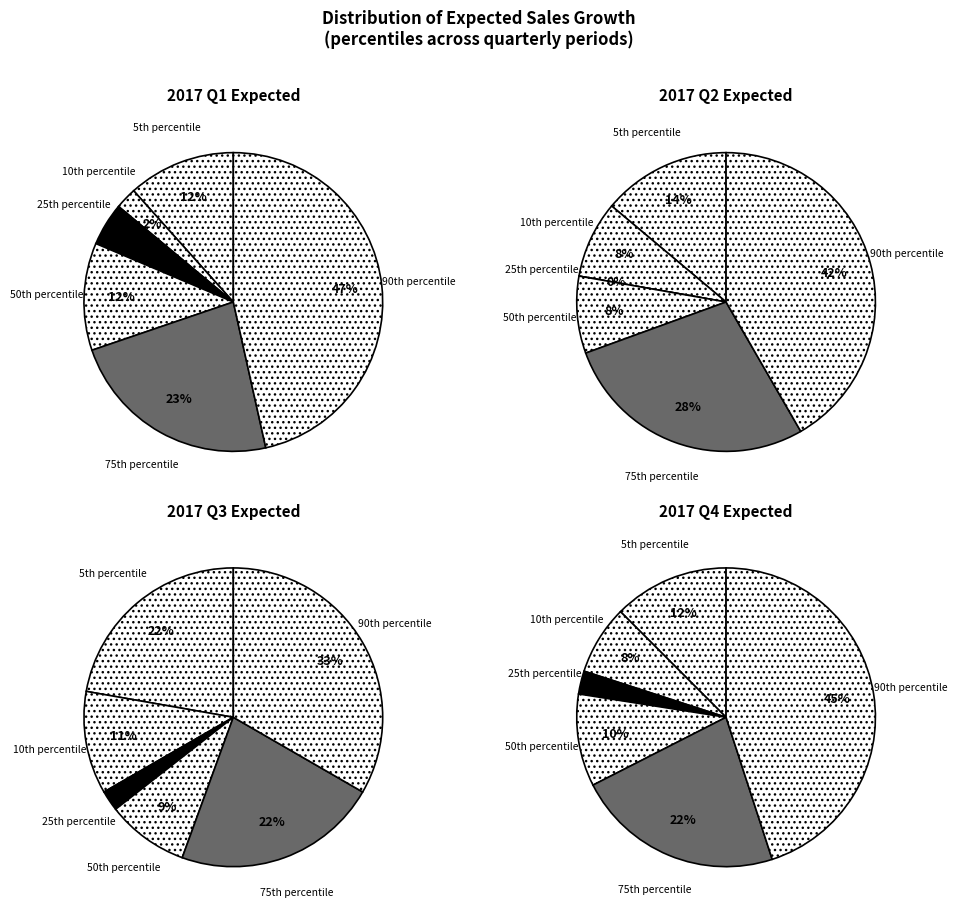

What portion of the pie excludes values_q1?

88.4%